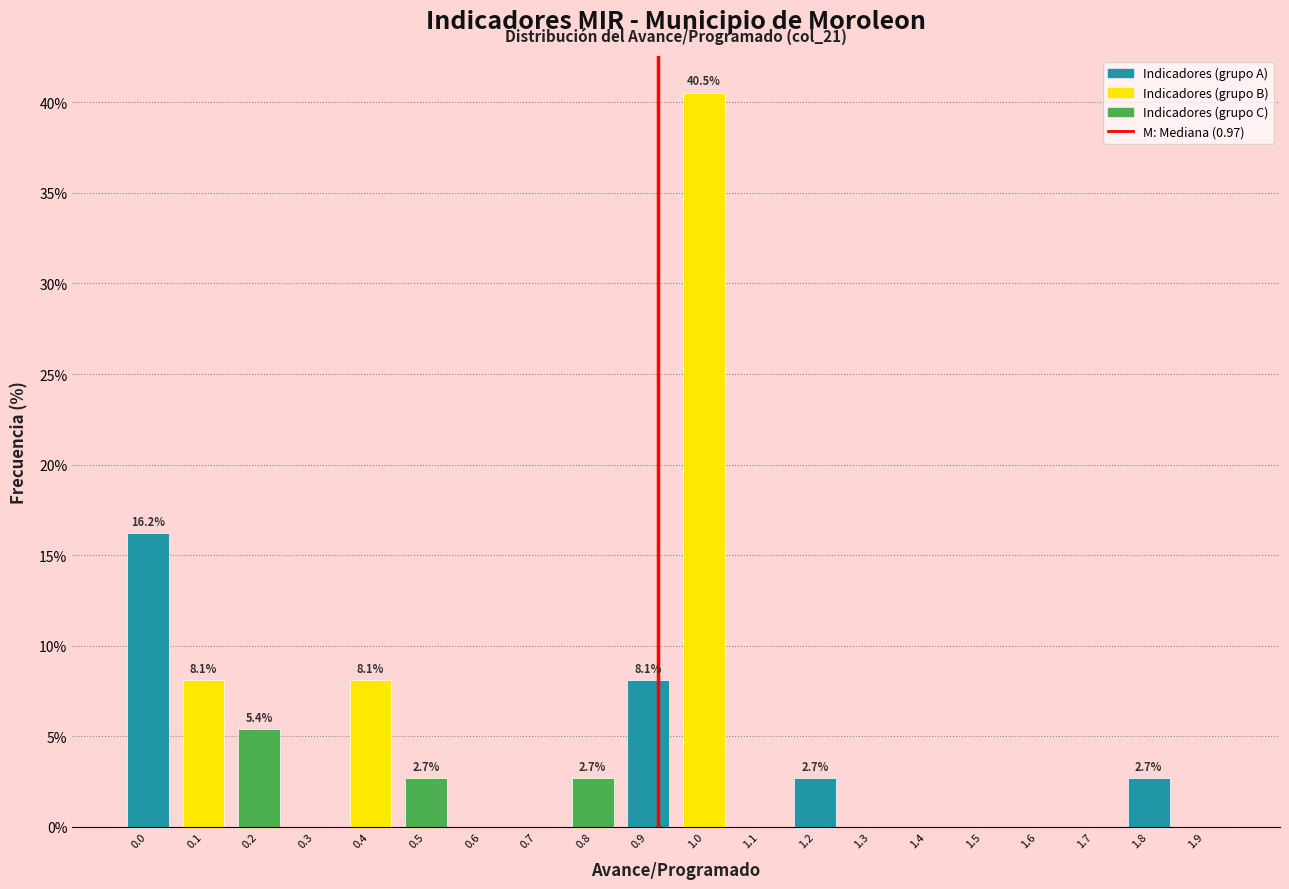

Reading right to left, transcribe all the data shown in this chart.

1.9=0.0	1.8=2.7	1.7=0.0	1.6=0.0	1.5=0.0	1.4=0.0	1.3=0.0	1.2=2.7	1.1=0.0	1.0=40.5	0.9=8.1	0.8=2.7	0.7=0.0	0.6=0.0	0.5=2.7	0.4=8.1	0.3=0.0	0.2=5.4	0.1=8.1	0.0=16.2